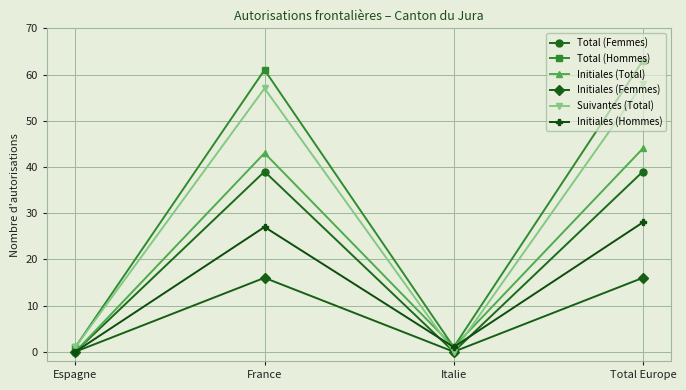

At which category is the sum across all series the highest?

Total Europe